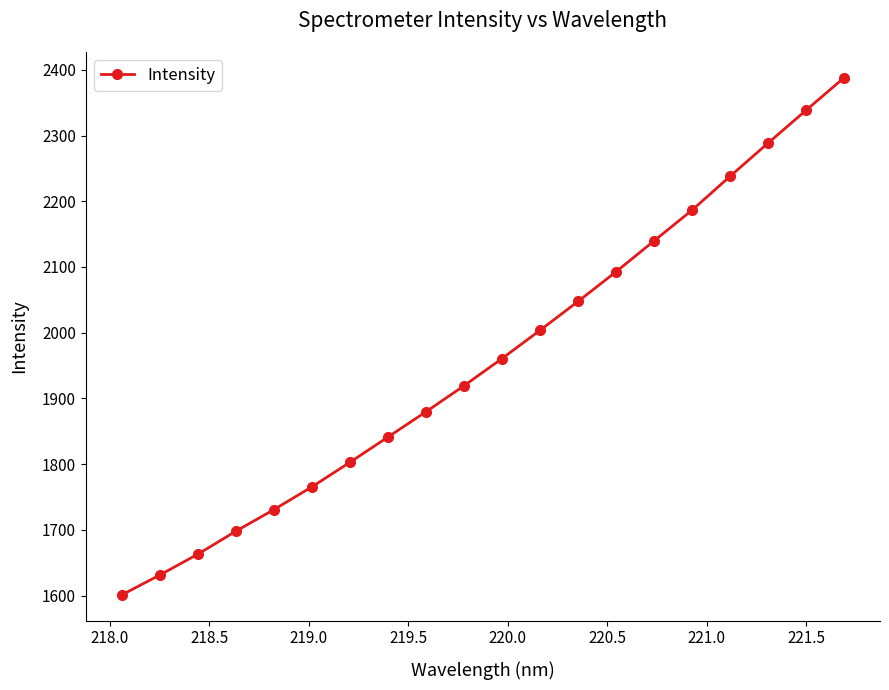

How many values are below 1960?

10